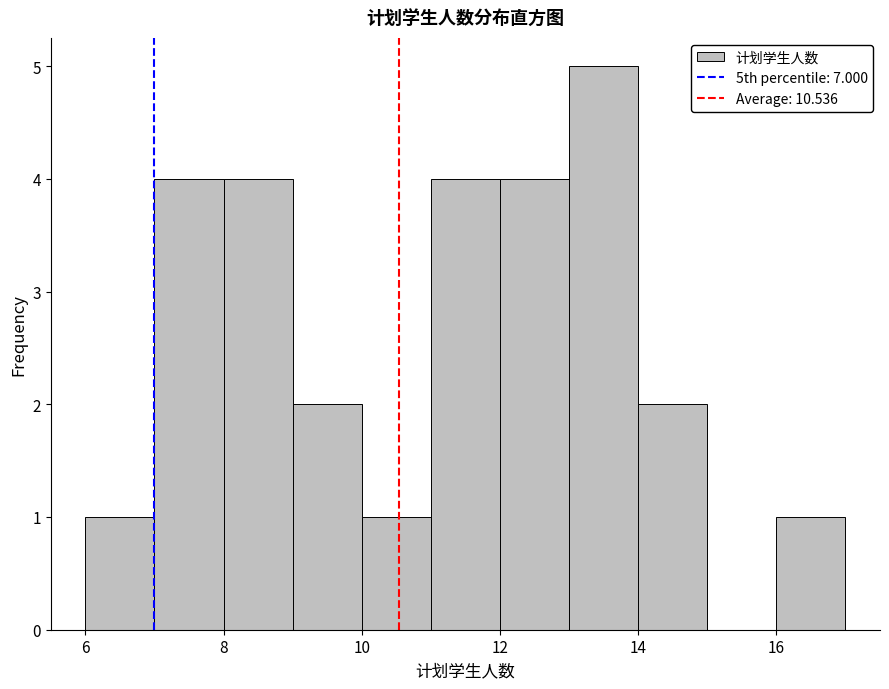

Over which range of the x-axis is the bar tallest?

13 to 14